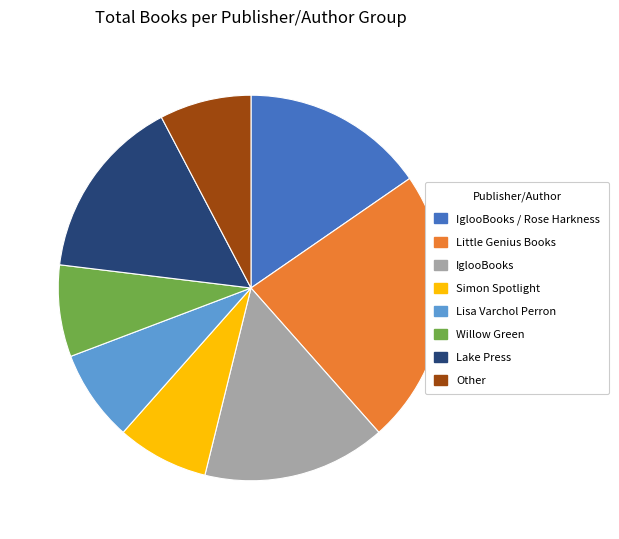

Does any single category account for the majority?

No